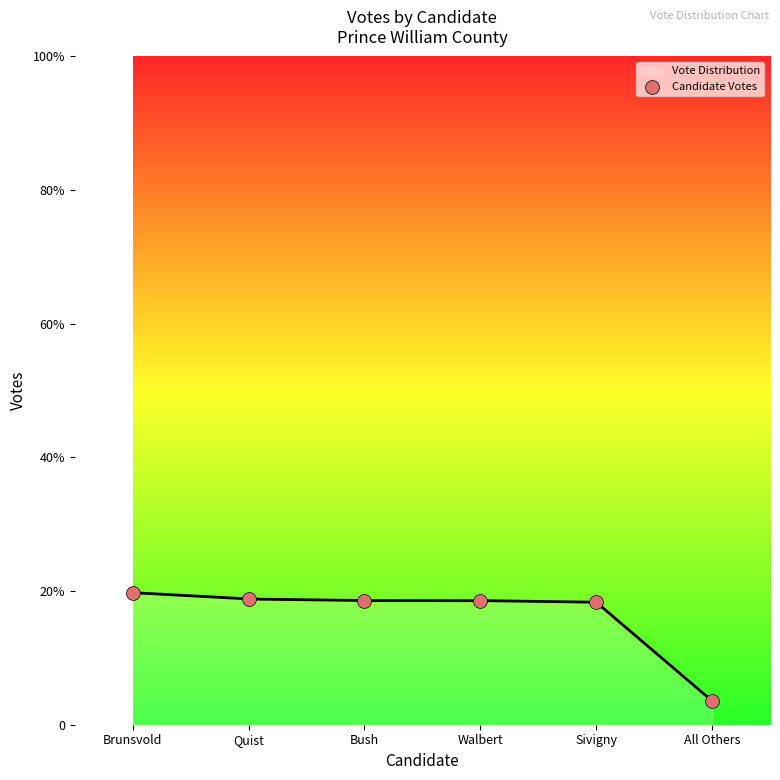

Approximately how many times larger is the value at Brunsvold compared to Bush?

1.1